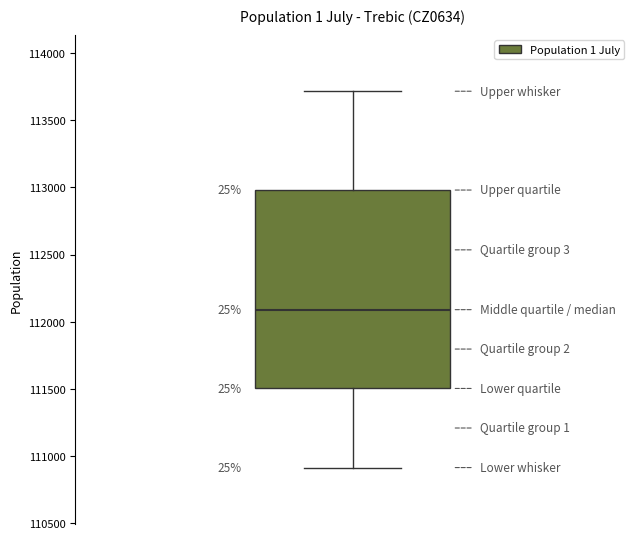

Transcribe this box plot: give where the median line is, the range the box spans, and where the two whiskers end, as read against the y-axis. The values are not printed on the chart, so give them approximately, as read against the axis.

median 112100, box 111500 to 113000, whiskers 110900 to 113700